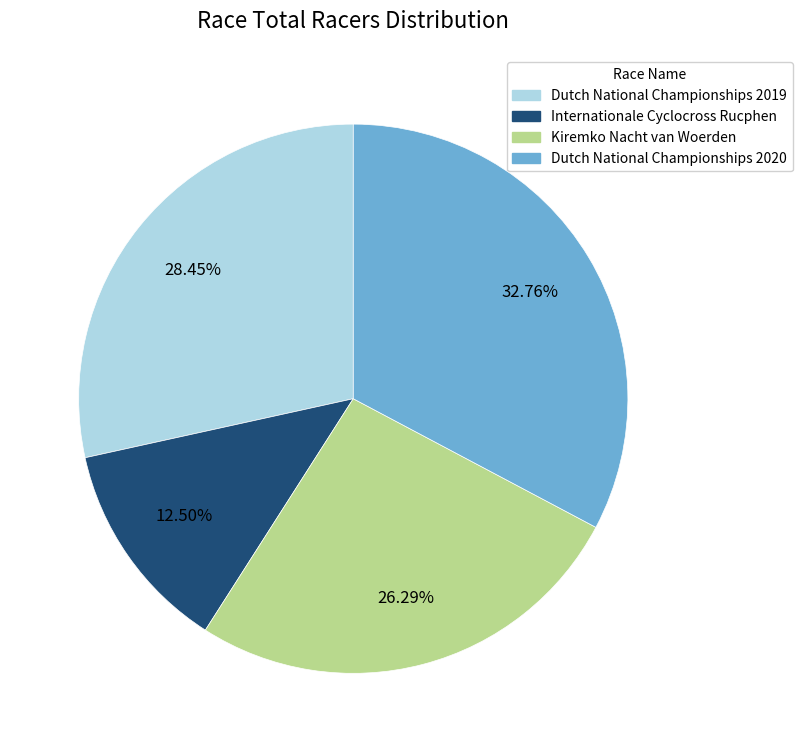

What portion of the pie excludes Dutch National Championships 2019?

71.6%